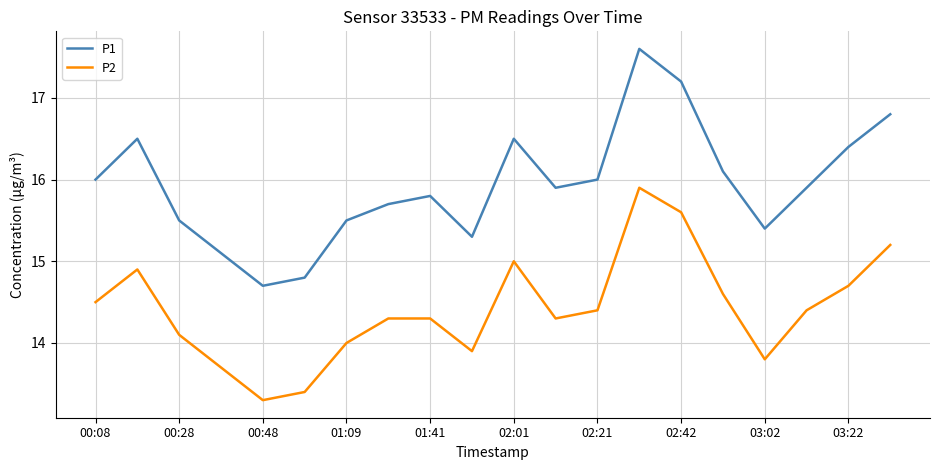

How many lines are shown in the chart?

2